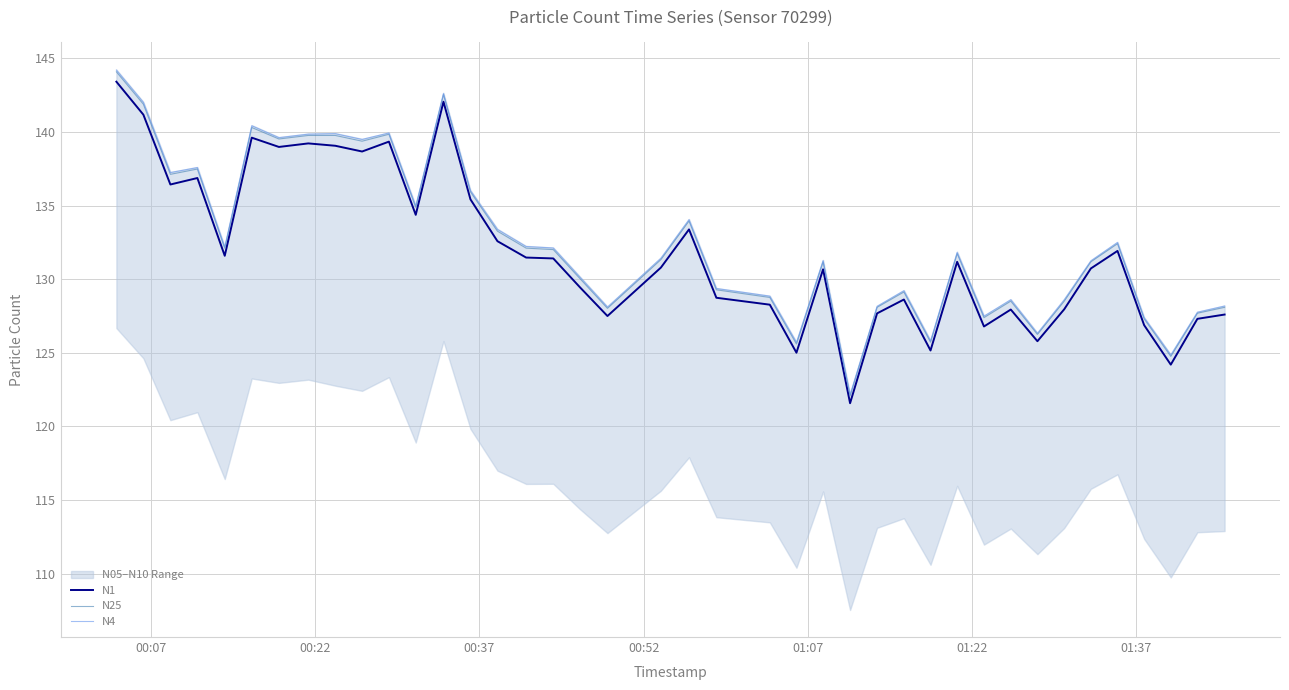

What is the lowest value of the N25 series?

122.1